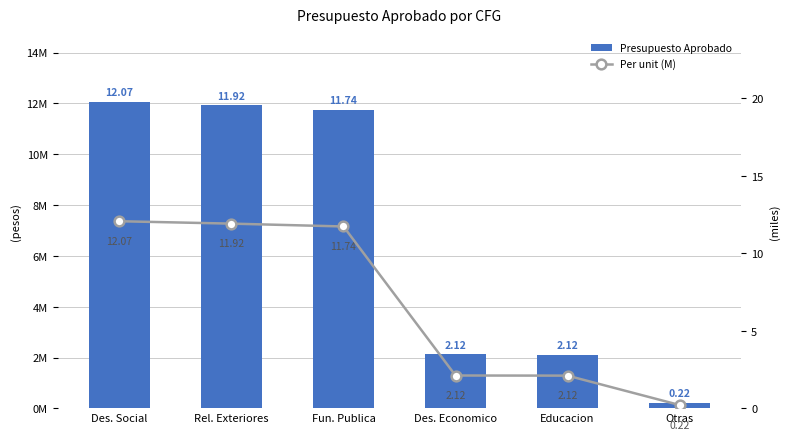

What is the sum of all Per unit (M) values?

40.2